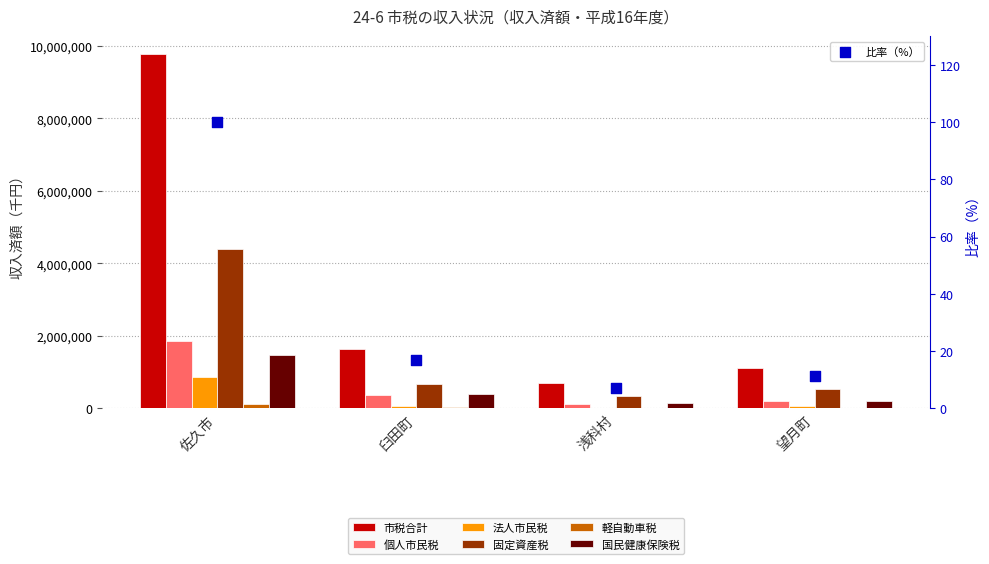

Which series contains the lowest Y value?

市税合計